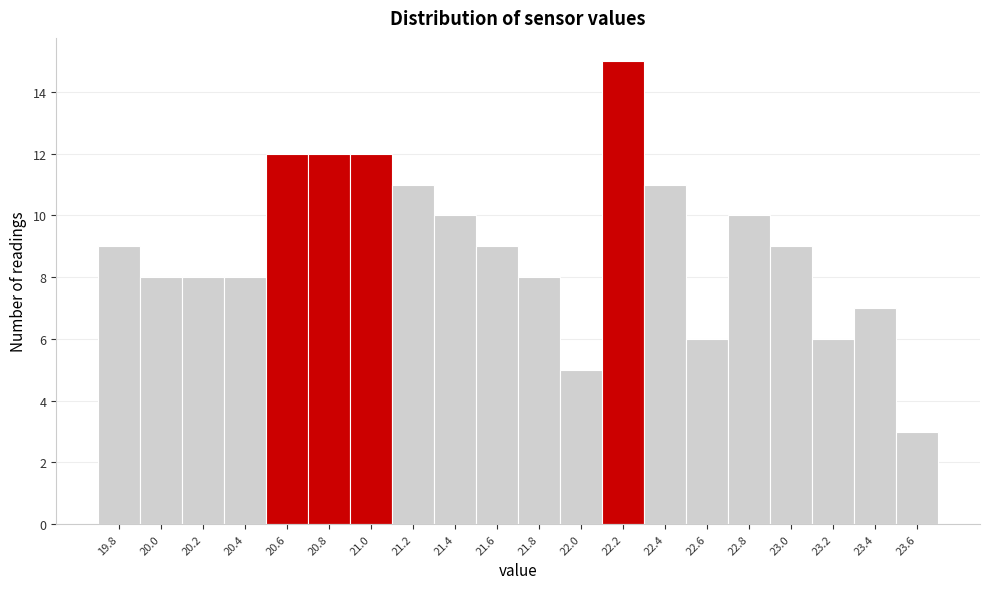

Reading left to right, transcribe all the data shown in this chart.

9	8	8	8	12	12	12	11	10	9	8	5	15	11	6	10	9	6	7	3